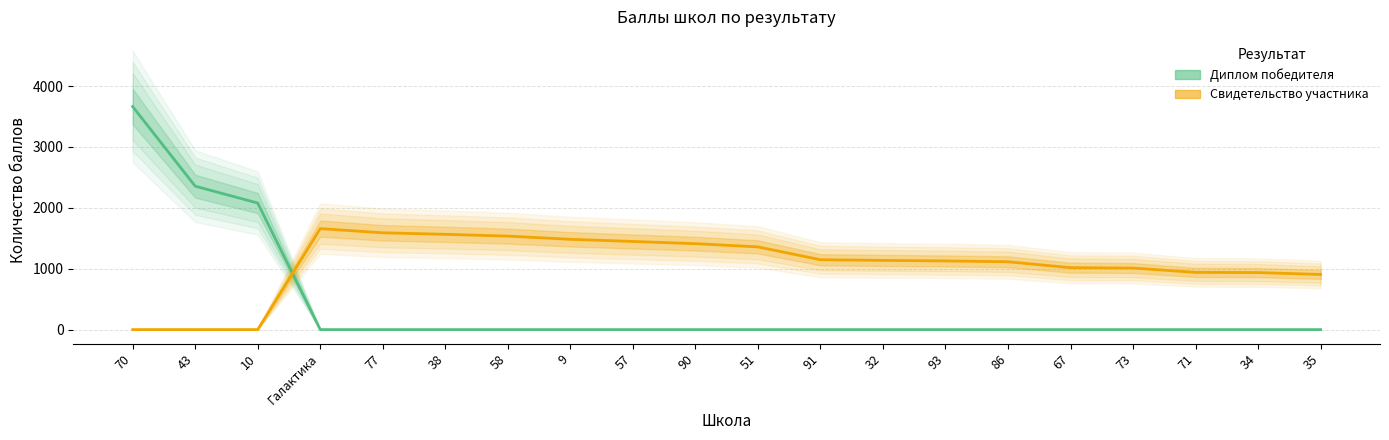

True or false: Свидетельство участника has more than 2 interior local peaks.

False